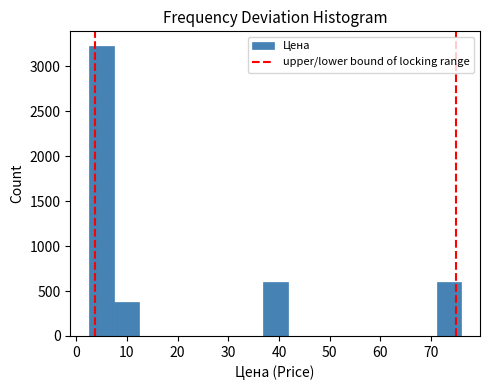

What is the height of the bar covering 2 to 7 on the x-axis? Neither the bar edges nor the heights are printed on the chart, so give them approximately, as read against the axes.

3250